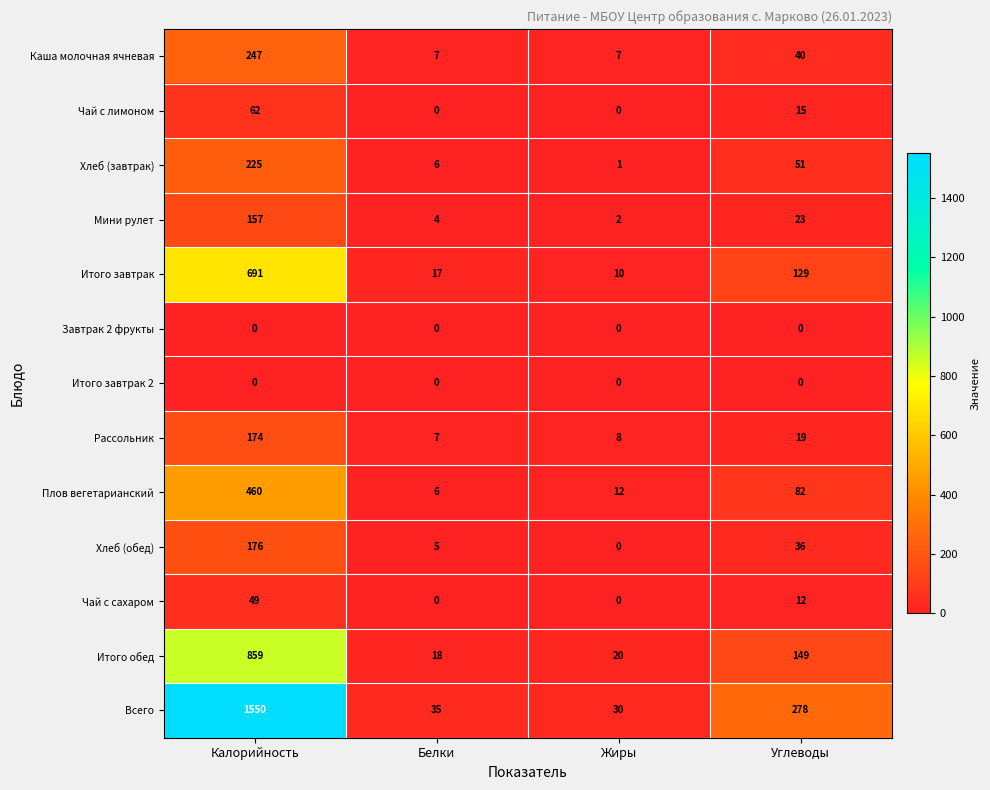

At which label does Мини рулет reach its peak?

Калорийность